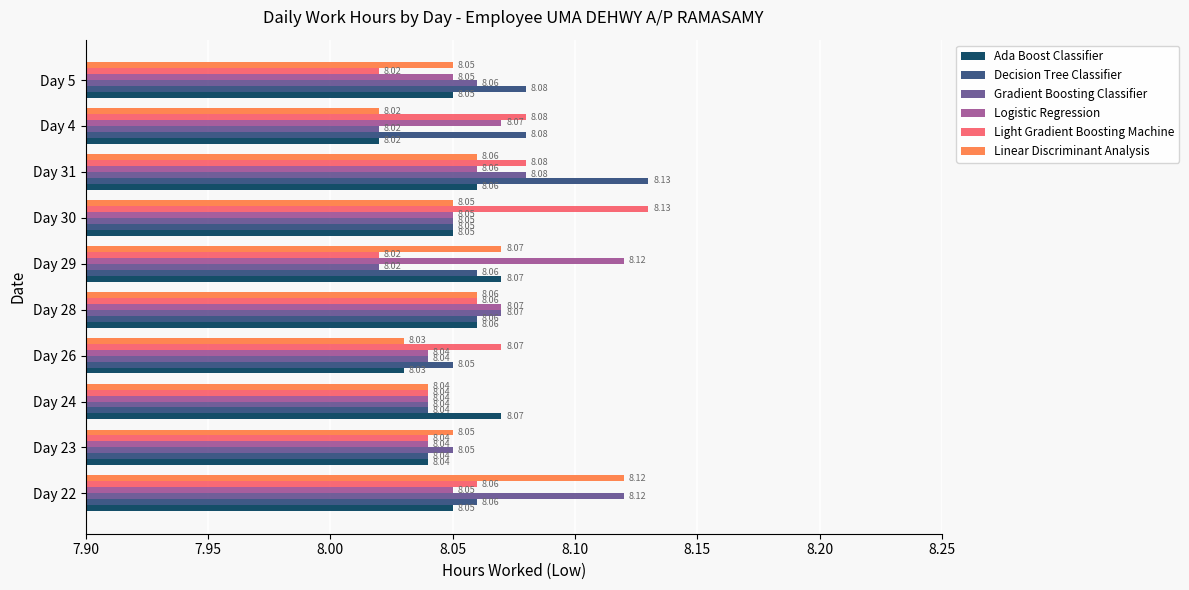

Which series has the largest range (max minus min)?

Light Gradient Boosting Machine